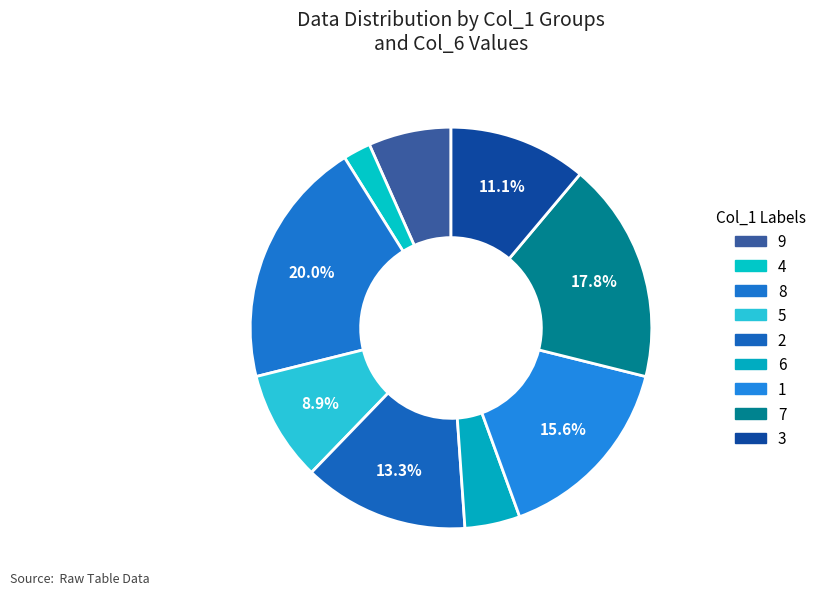

To the nearest percent, what is the average slice percentage?

11%